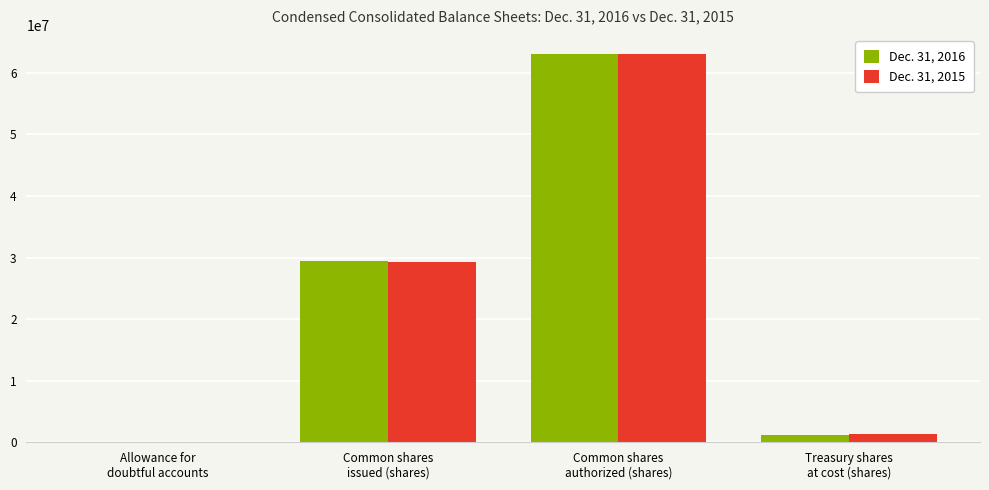

What is the maximum value shown in the chart?

63000000